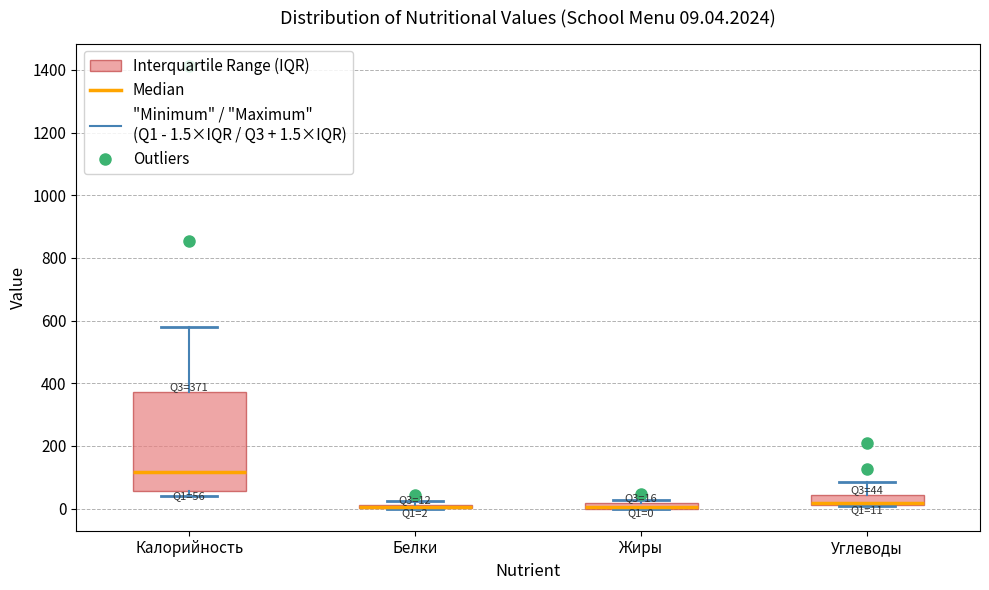

Comparing the boxes themselves (not the whiskers), which one is the tallest?

Калорийность